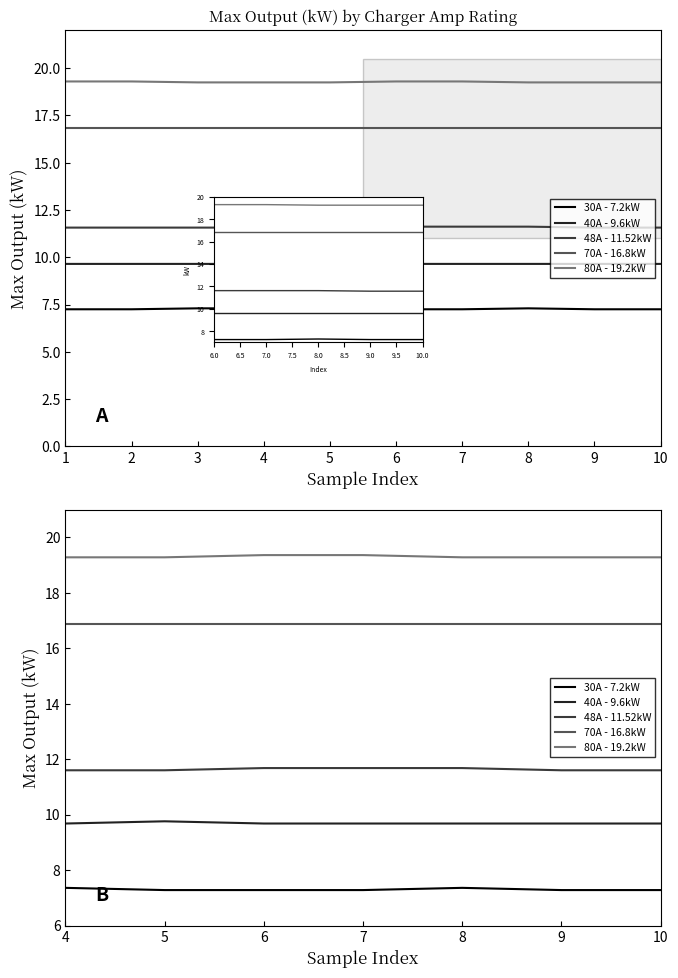

Rank the series by their average value, from highest to lowest.

80A - 19.2kW, 70A - 16.8kW, 48A - 11.52kW, 40A - 9.6kW, 30A - 7.2kW